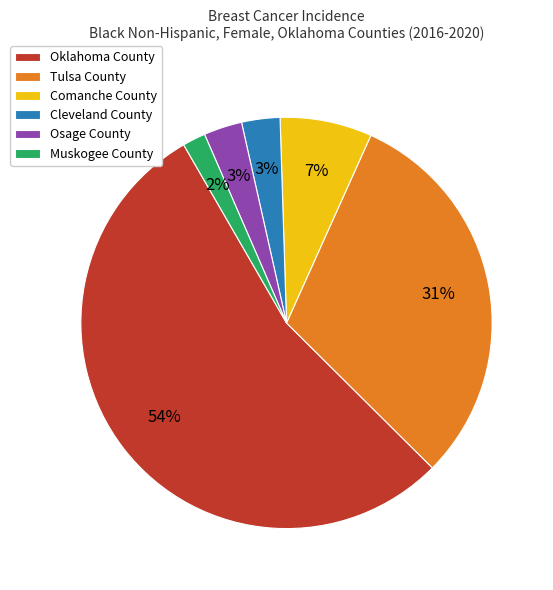

Combined, do Cleveland County and Osage County account for over 50%?

No